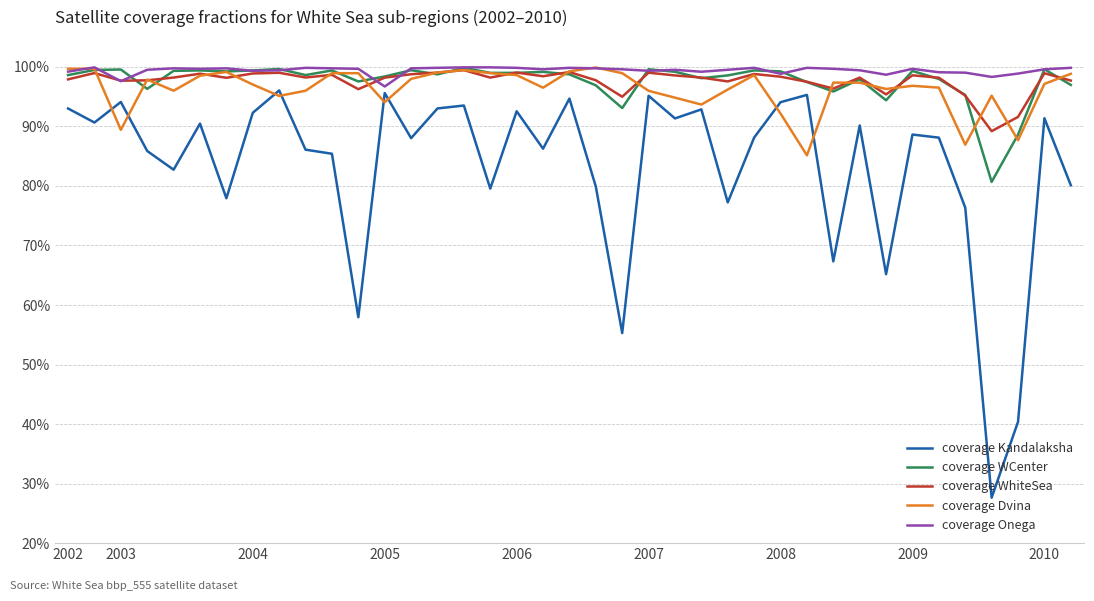

At which label is coverage WCenter closest to 0?

35